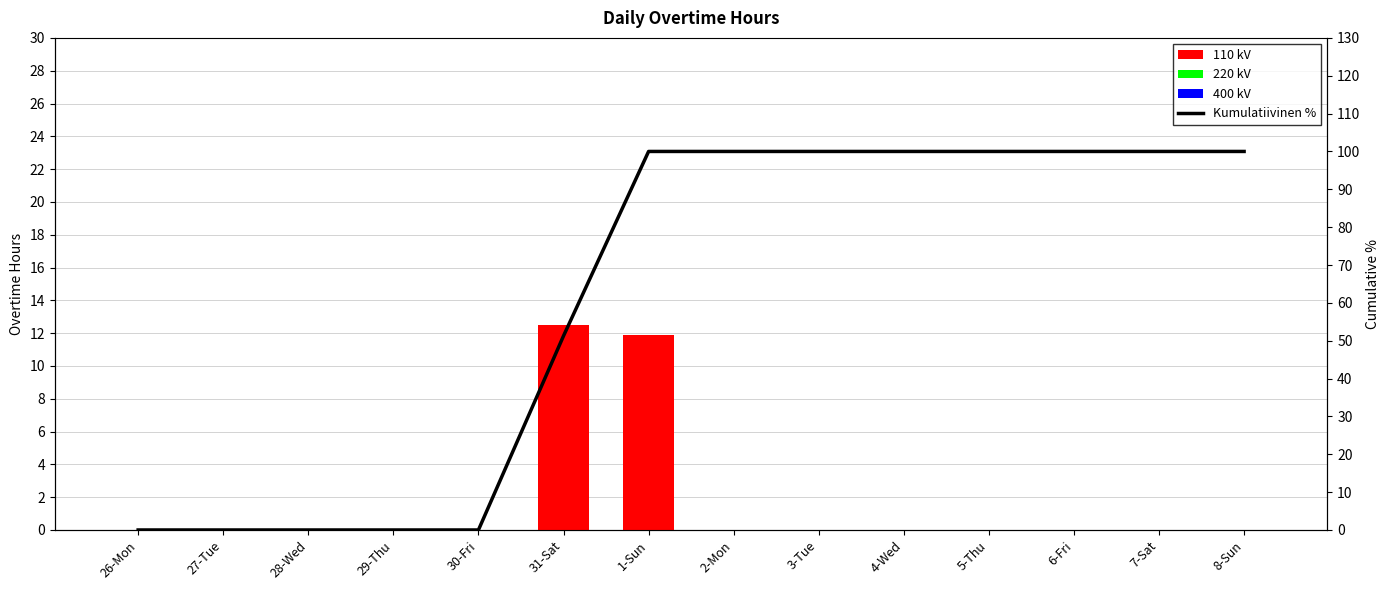

What are all the series names shown in the legend?

110 kV, 220 kV, 400 kV, Kumulatiivinen %